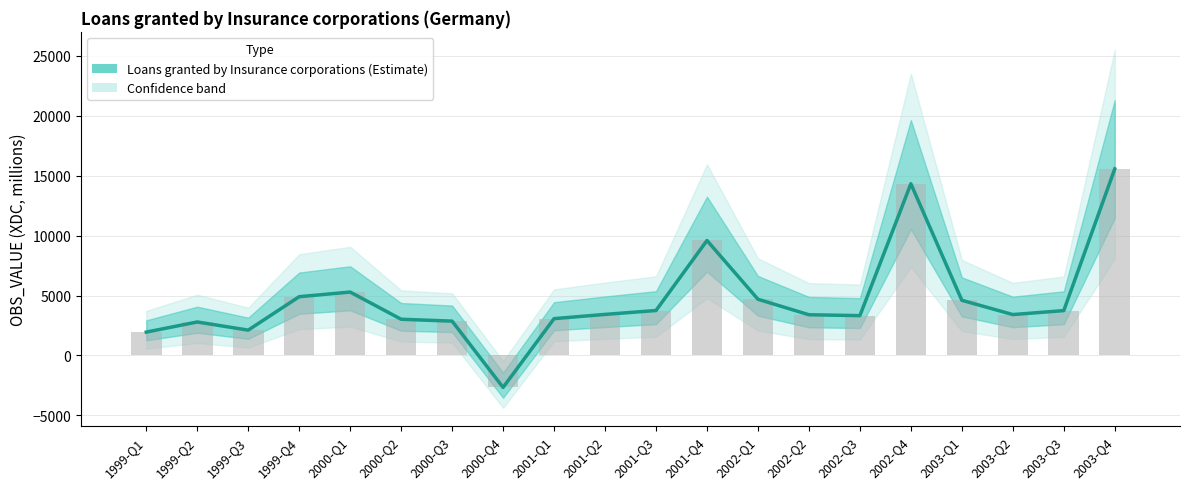

The chart shows a value of 3072 at 2001-Q1. True or false?

True